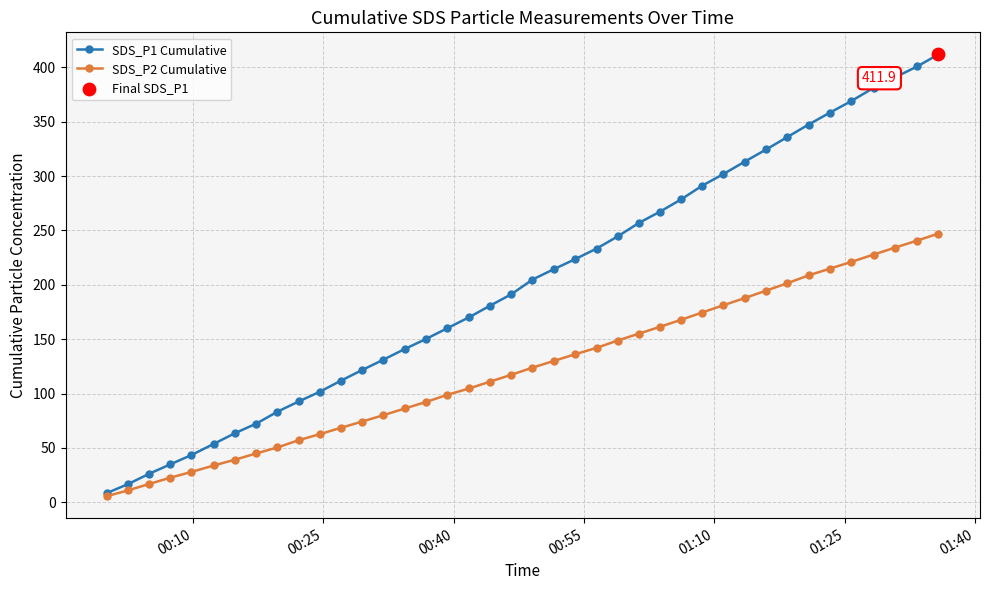

Which series has the widest spread of values?

SDS_P1 Cumulative